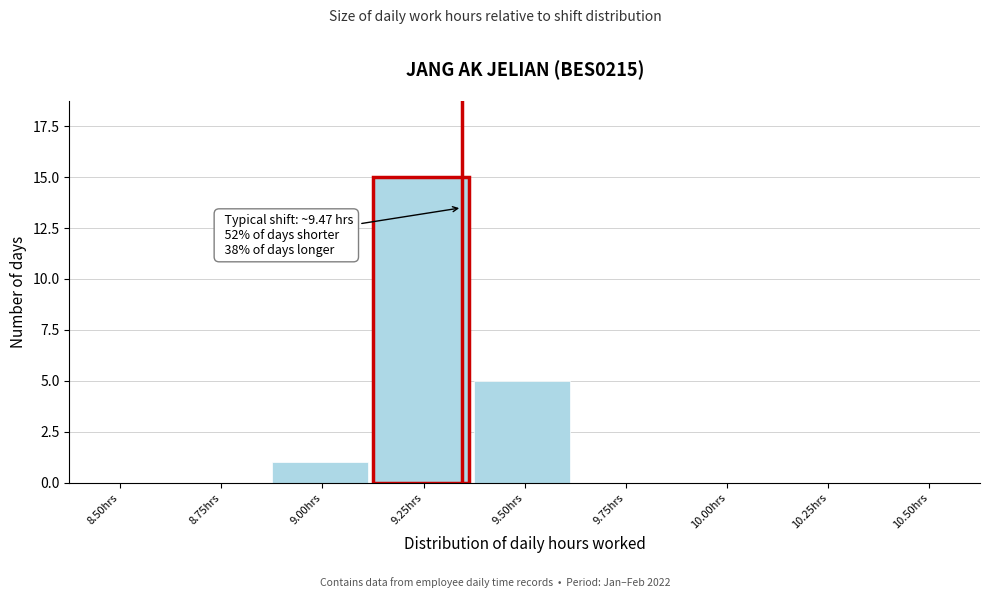

Reading left to right, transcribe all the data shown in this chart.

8.50hrs=0	8.75hrs=0	9.00hrs=1	9.25hrs=15	9.50hrs=5	9.75hrs=0	10.00hrs=0	10.25hrs=0	10.50hrs=0